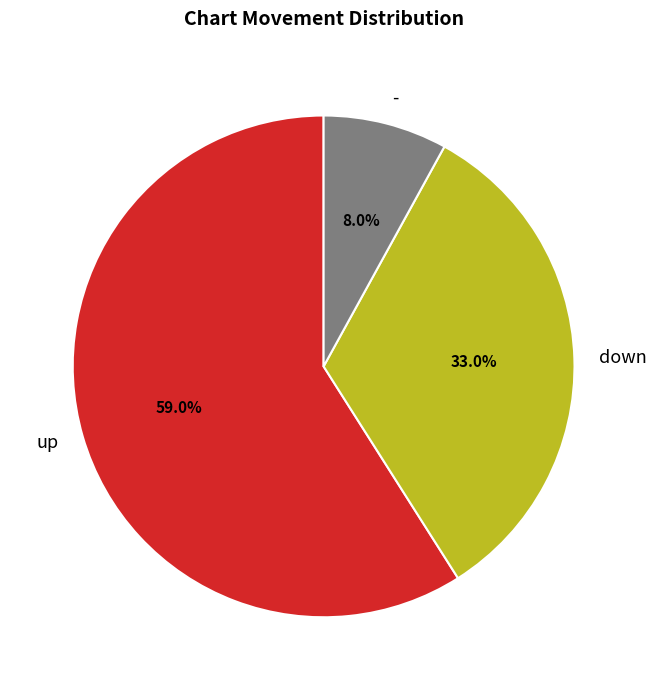

What percentage is the up slice, to the nearest percent?

59%